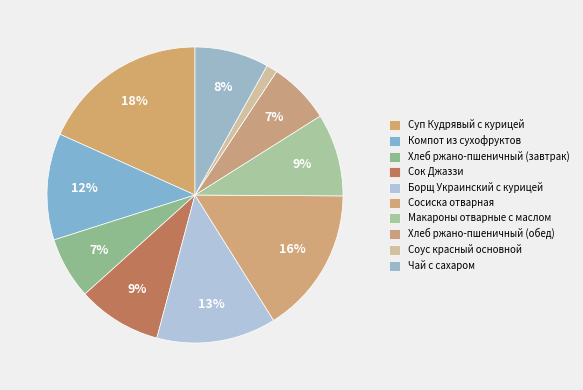

True or false: Хлеб ржано-пшеничный (завтрак) accounts for 7% of the total.

True